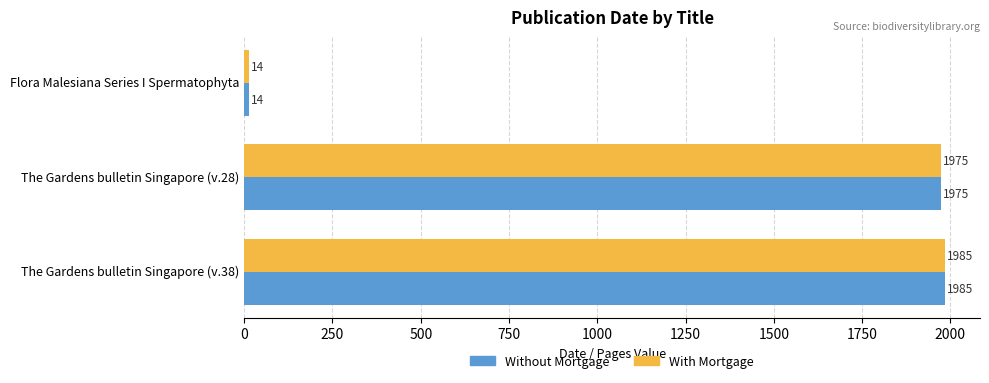

At how many categories does at least one series exceed 452?

2